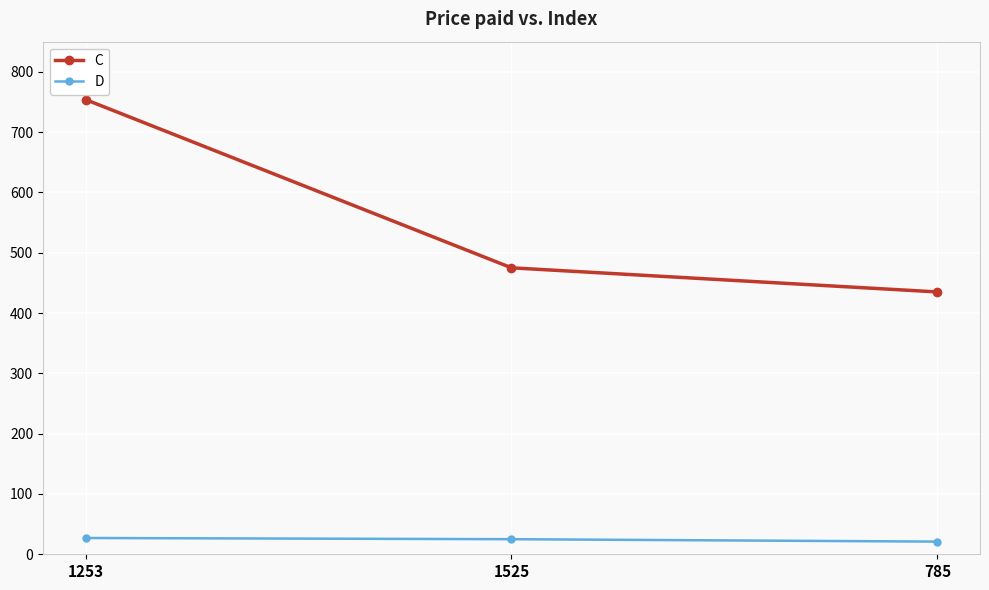

Rank the categories by C value from highest to lowest.

1253, 1525, 785